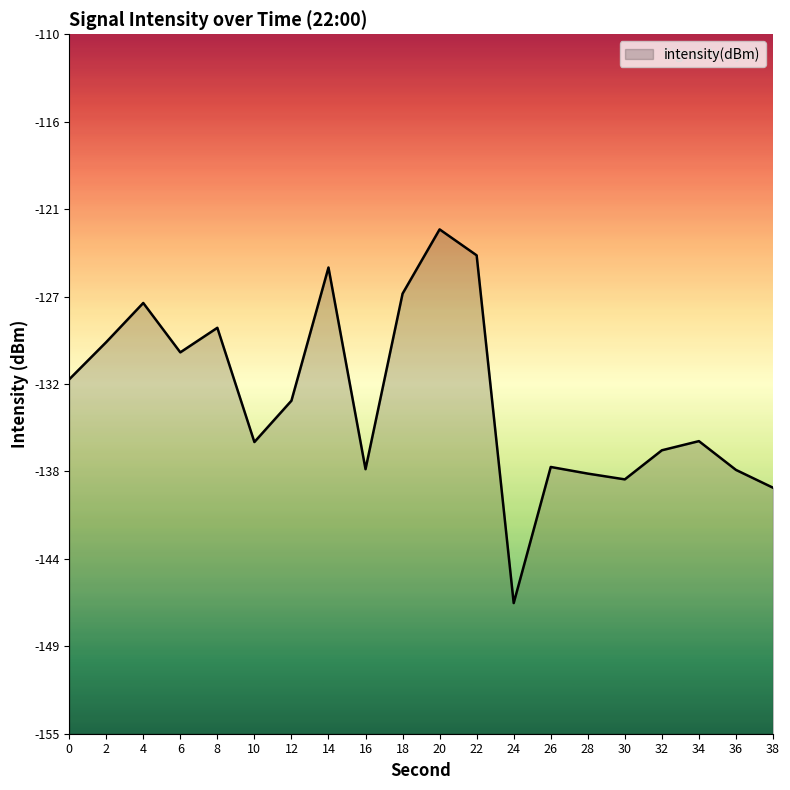

How many distinct data groups are displayed?

1